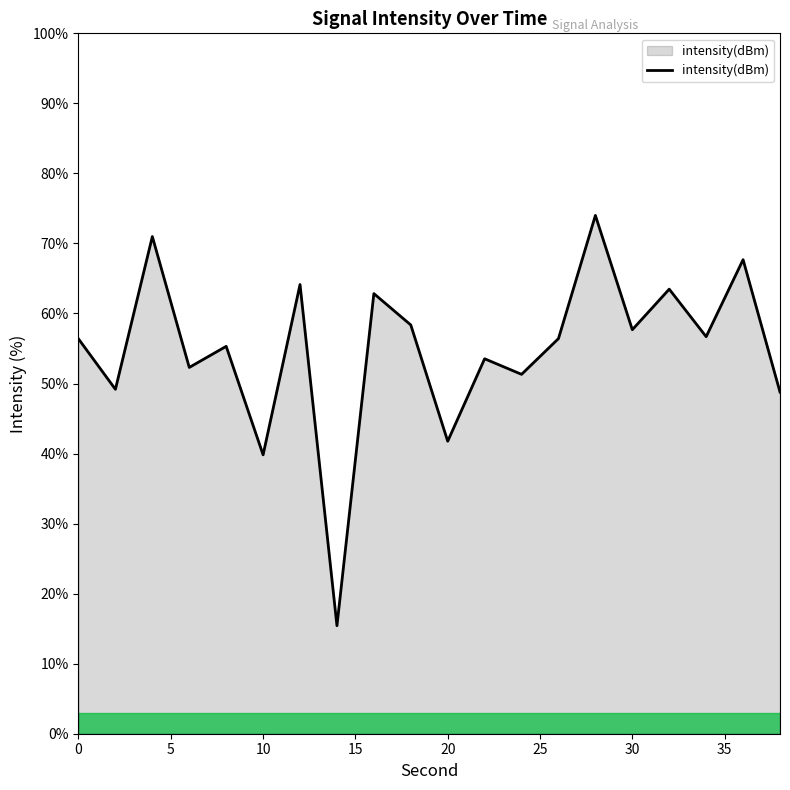

What is the difference between the second highest and second lowest values?

31.2